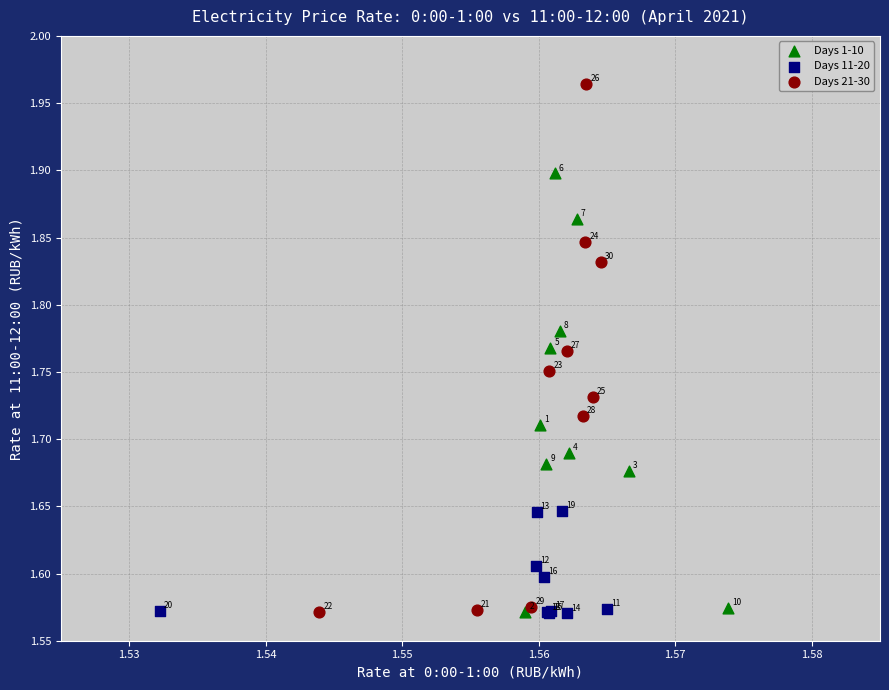

Which series has the widest spread of Y values?

Days 21-30